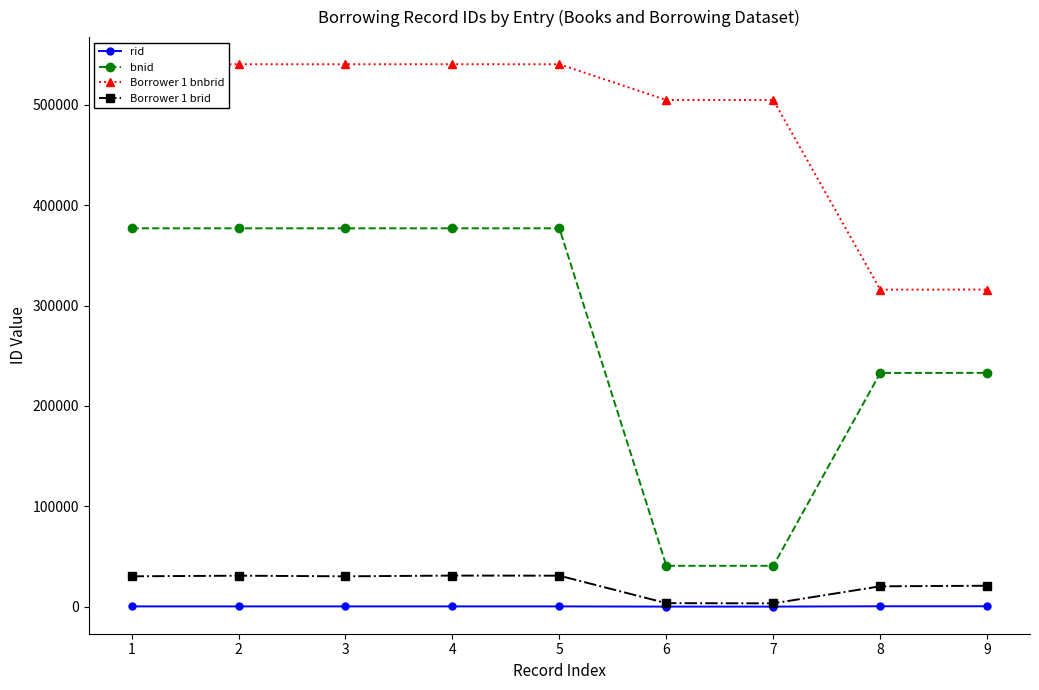

Which series has the widest spread of values?

bnid